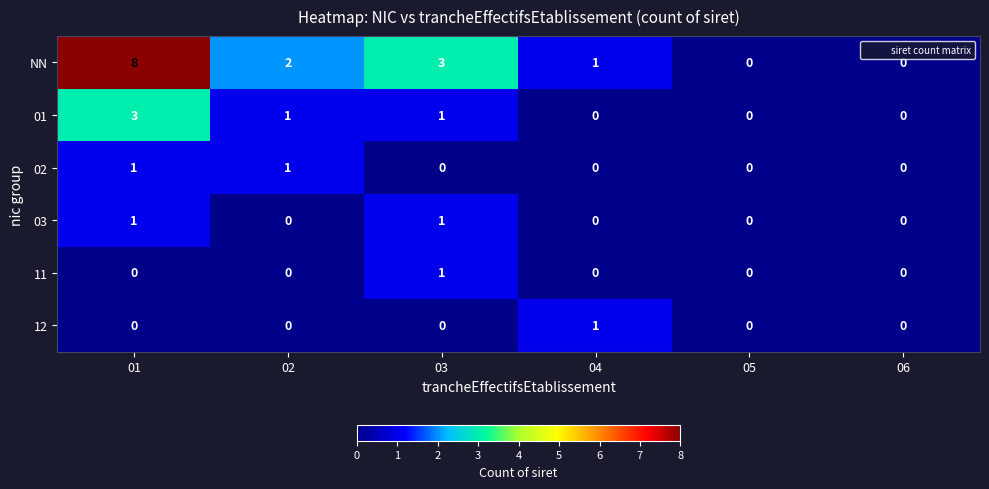

The value of 01 at 04 is -2. True or false?

False